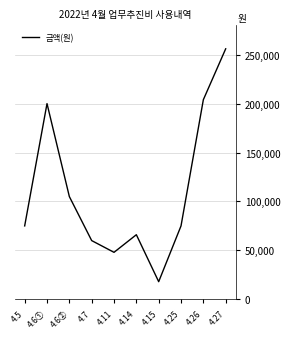

Where is the first local minimum?

4.11